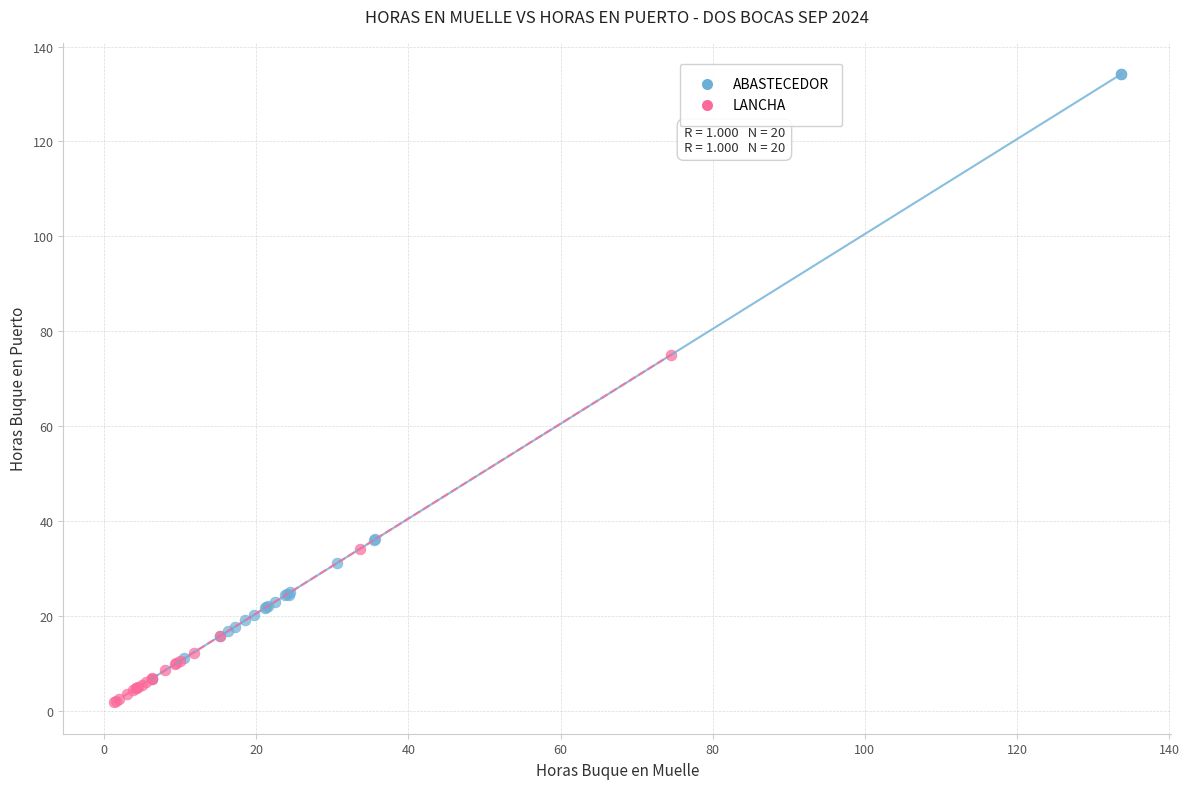

Which series has the largest Y range (max minus min)?

ABASTECEDOR